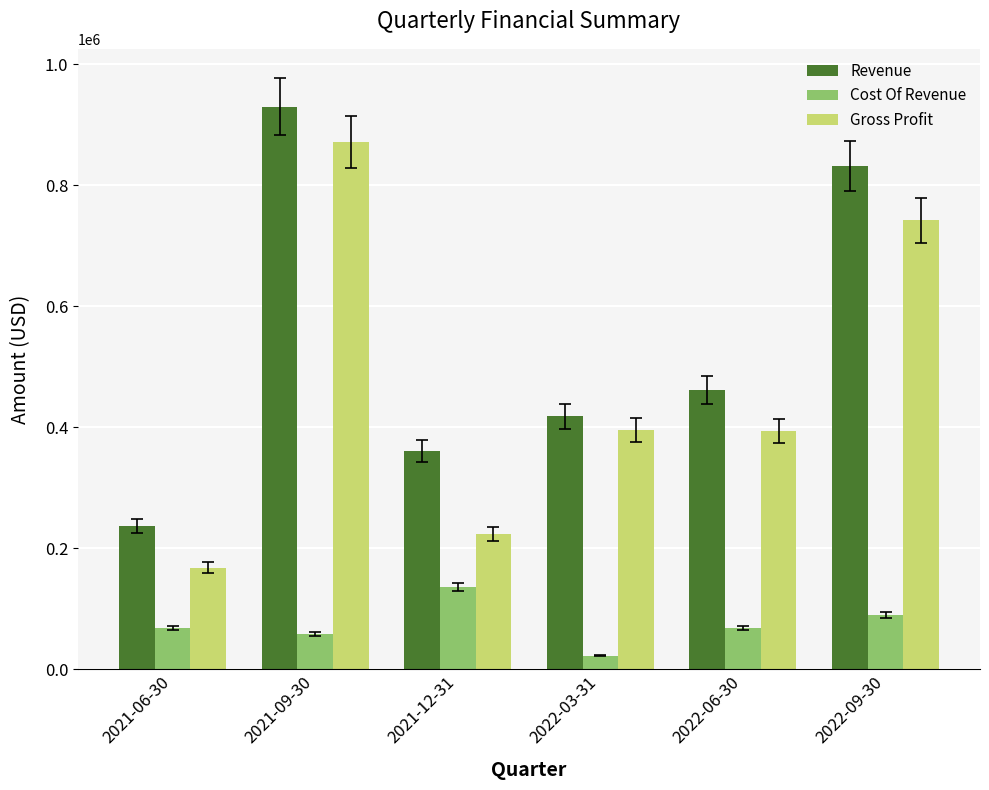

What is the difference between the maximum and minimum values in the Gross Profit series?

703632